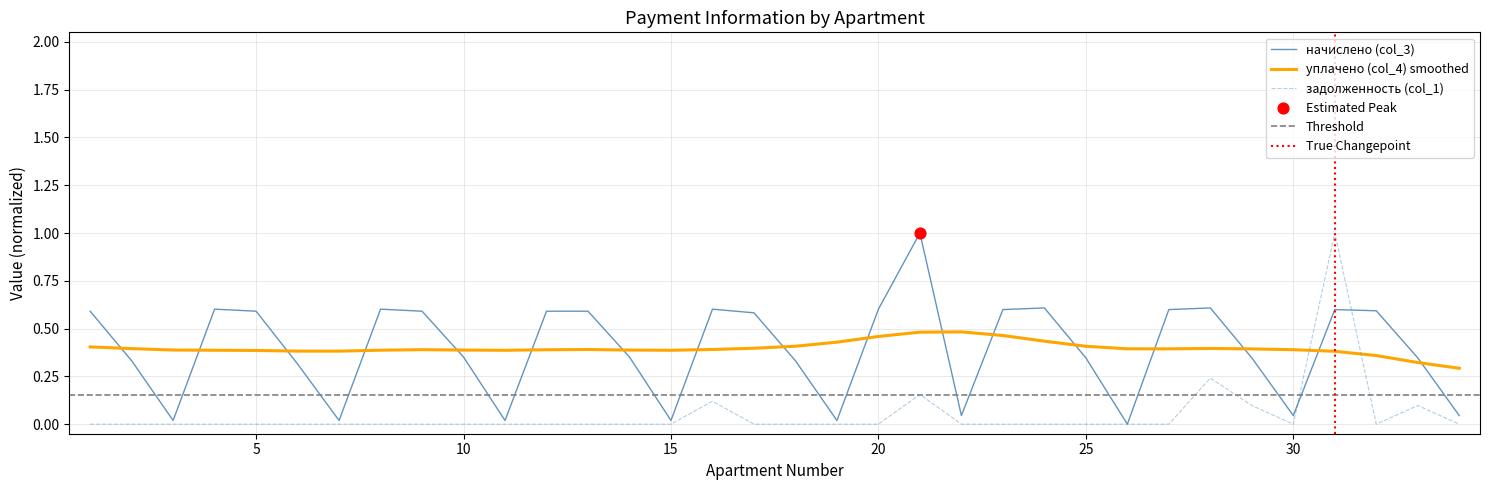

Which series ends up on top after the final intersection of задолженность (col_1) and уплачено (col_4) smoothed?

уплачено (col_4) smoothed